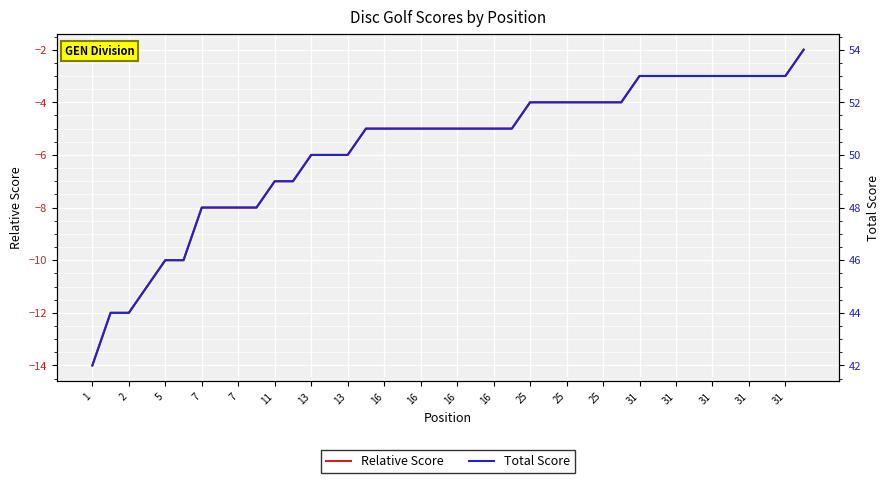

What is the difference between the highest and lowest values at 7?

56